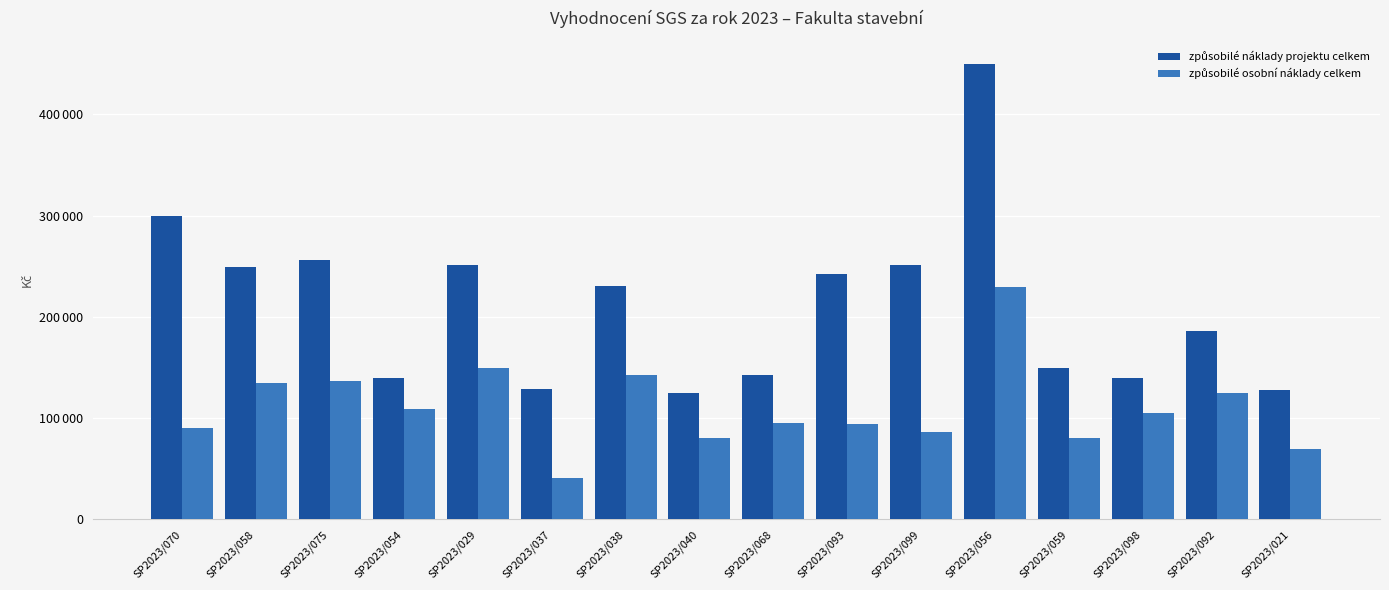

Where does the způsobilé náklady projektu celkem series first go above 231000?

SP2023/070